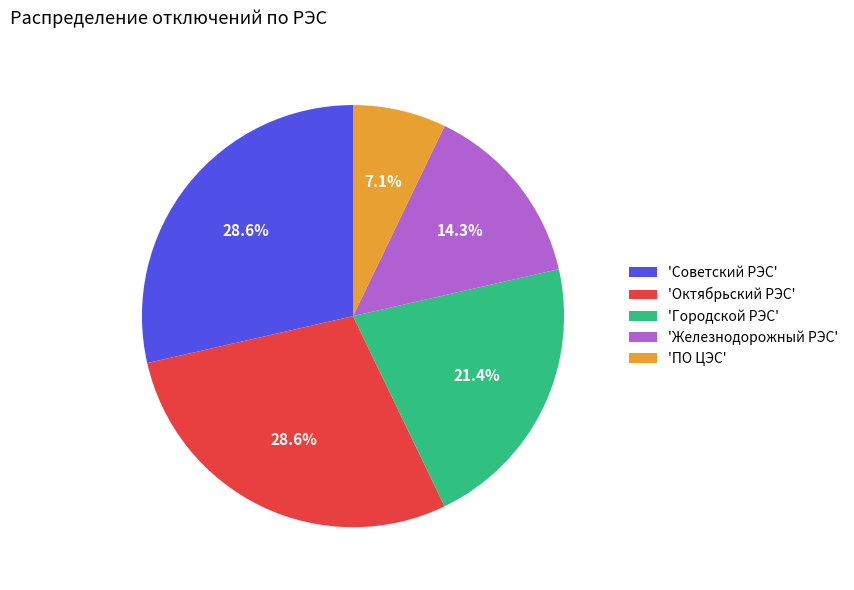

To the nearest percent, what is the average slice percentage?

20%